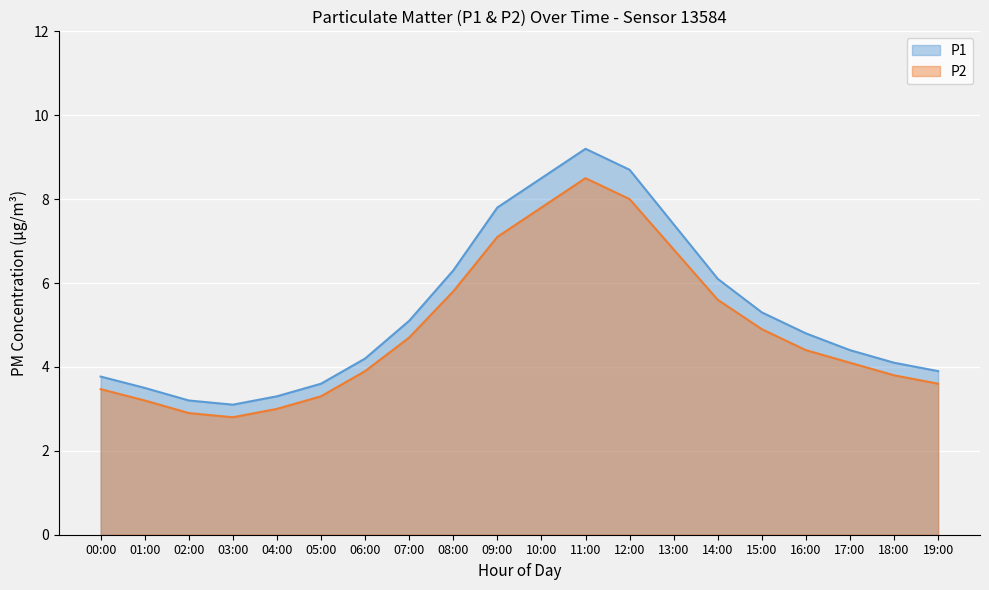

Between 13:00 and 03:00, which is larger?

13:00